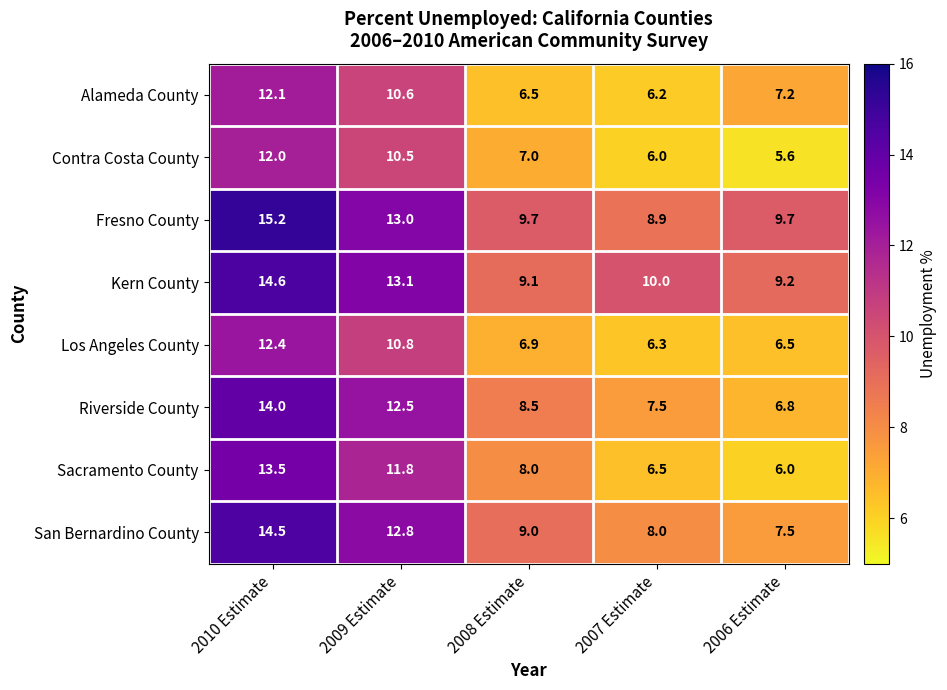

At which category is the sum across all series the highest?

2010 Estimate